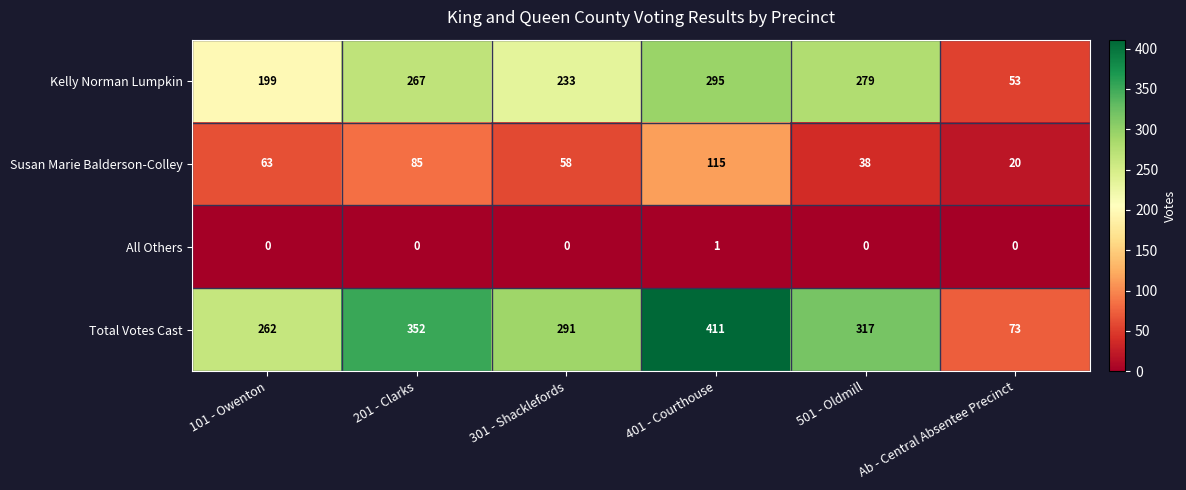

What is the greatest value displayed?

411